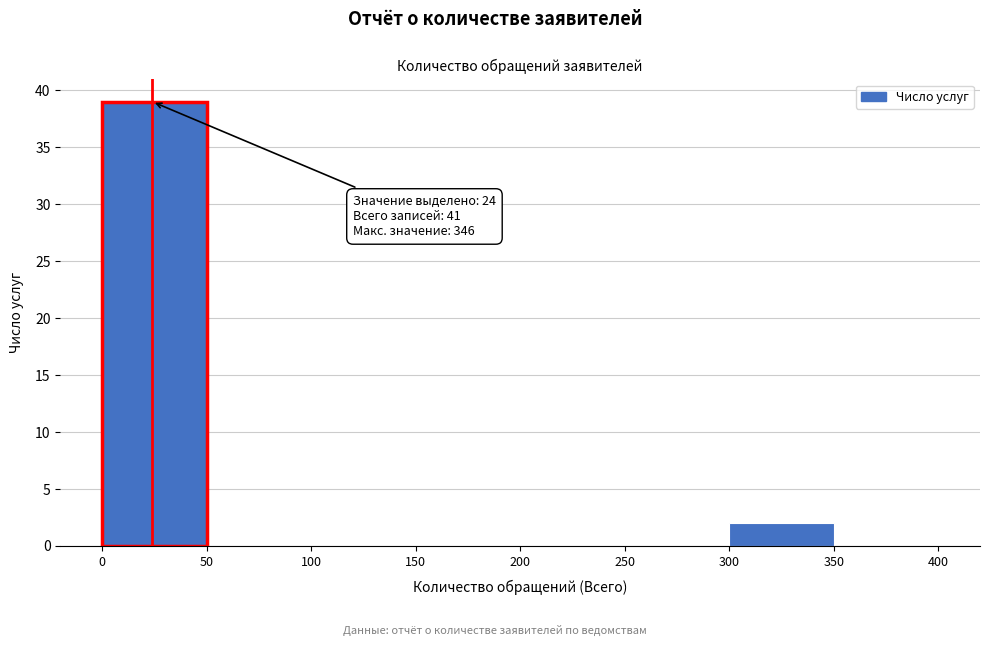

Which range on the x-axis has the tallest bar?

0 to 50